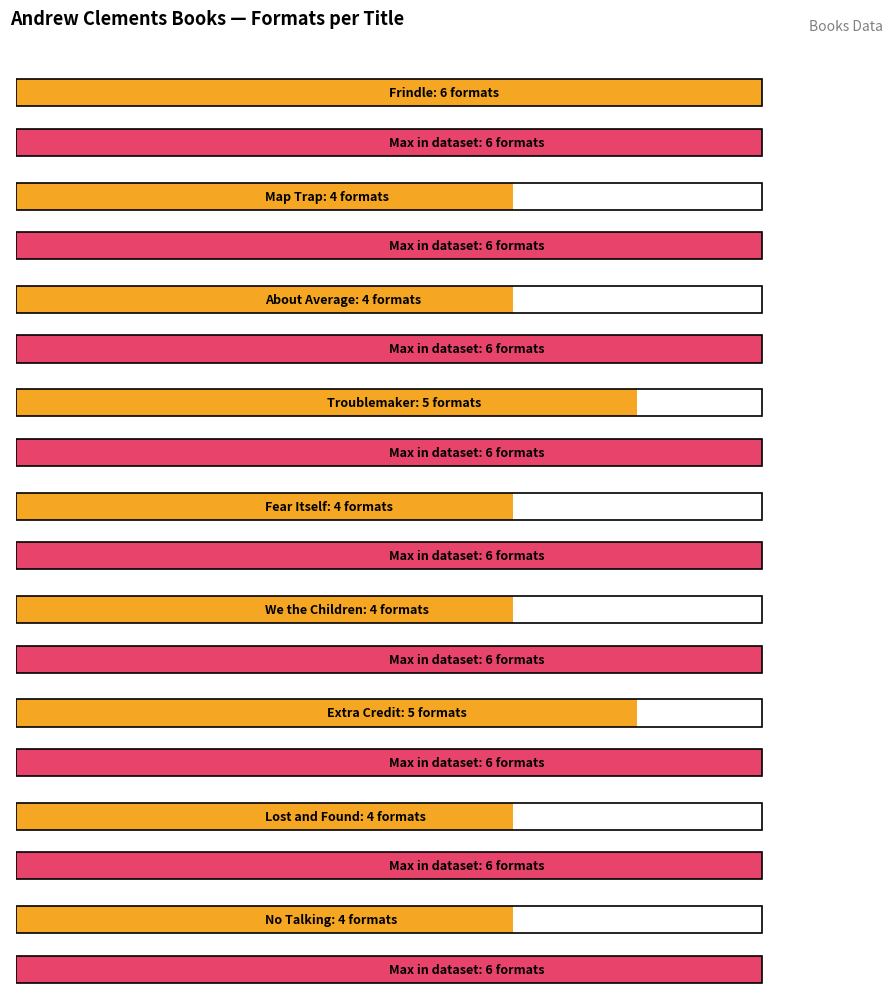

Where is the data nearest to the value 5?

Troublemaker